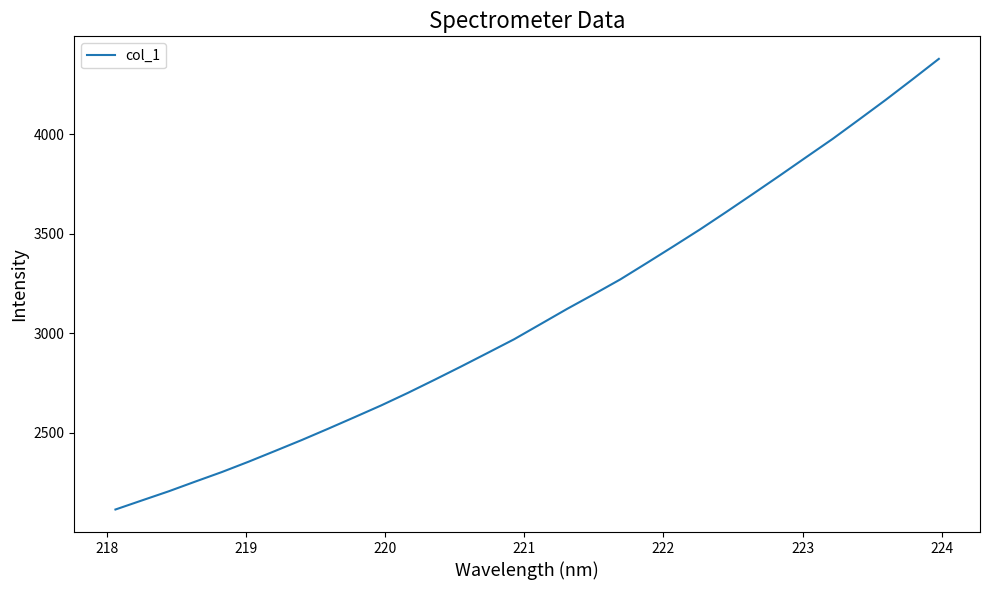

What is the smallest value displayed?

2115.5